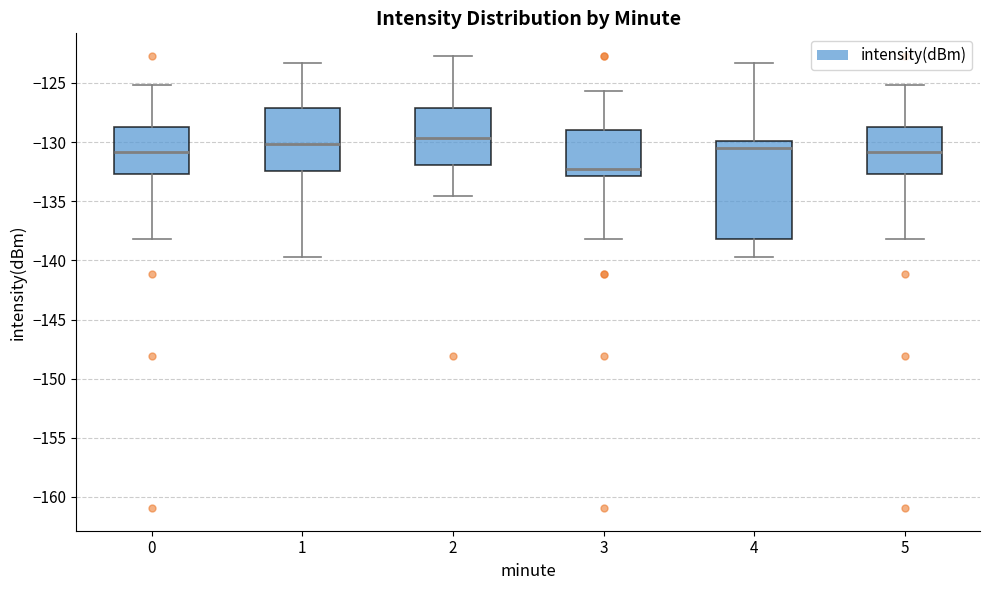

Reading left to right, read every box against the y-axis: the position of its median line, the range the box covers, and the ends of its whiskers. The values are not printed on the chart, so give them approximately, as read against the axis.

0: median -131.0, box -132.5 to -128.5, whiskers -138.0 to -125.0
1: median -130.0, box -132.5 to -127.0, whiskers -139.5 to -123.5
2: median -129.5, box -132.0 to -127.0, whiskers -134.5 to -122.5
3: median -132.5, box -133.0 to -129.0, whiskers -138.0 to -125.5
4: median -130.5, box -138.0 to -130.0, whiskers -139.5 to -123.5
5: median -131.0, box -132.5 to -128.5, whiskers -138.0 to -125.0